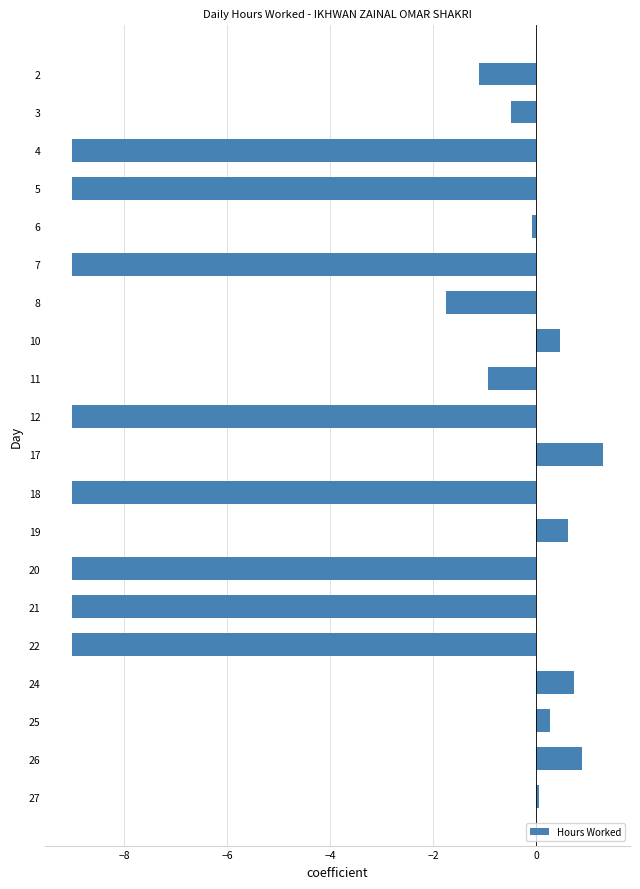

What is the difference between the maximum and minimum values?

10.3